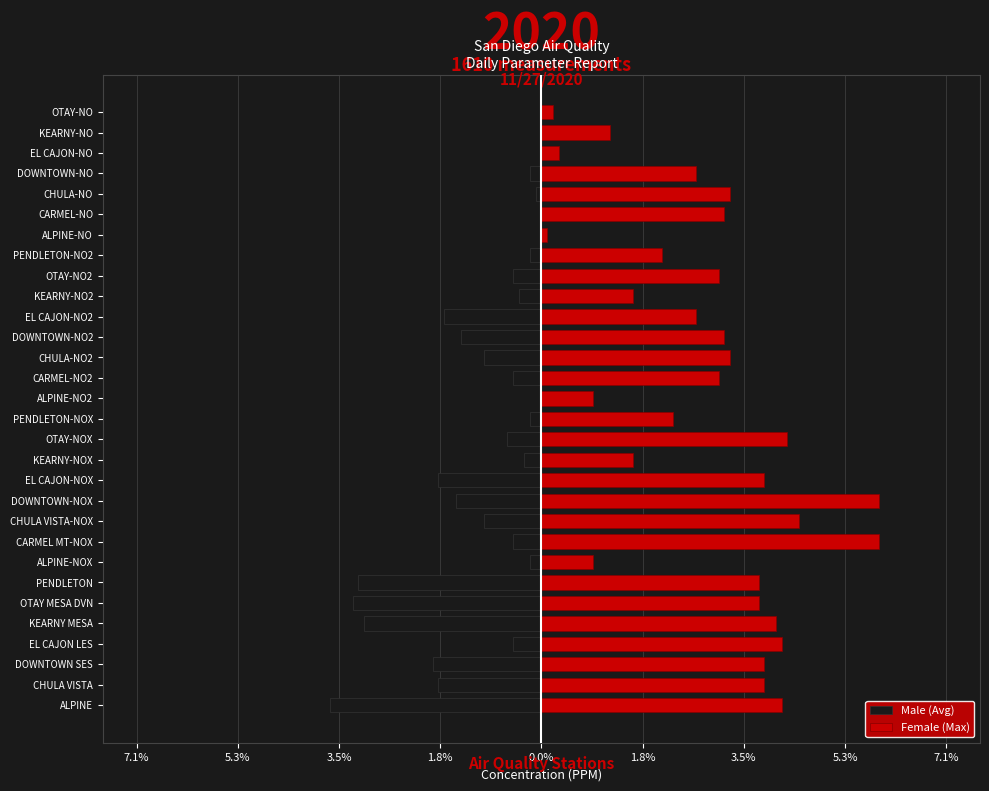

The value of Male (Avg) at KEARNY MESA is -0.0. True or false?

True